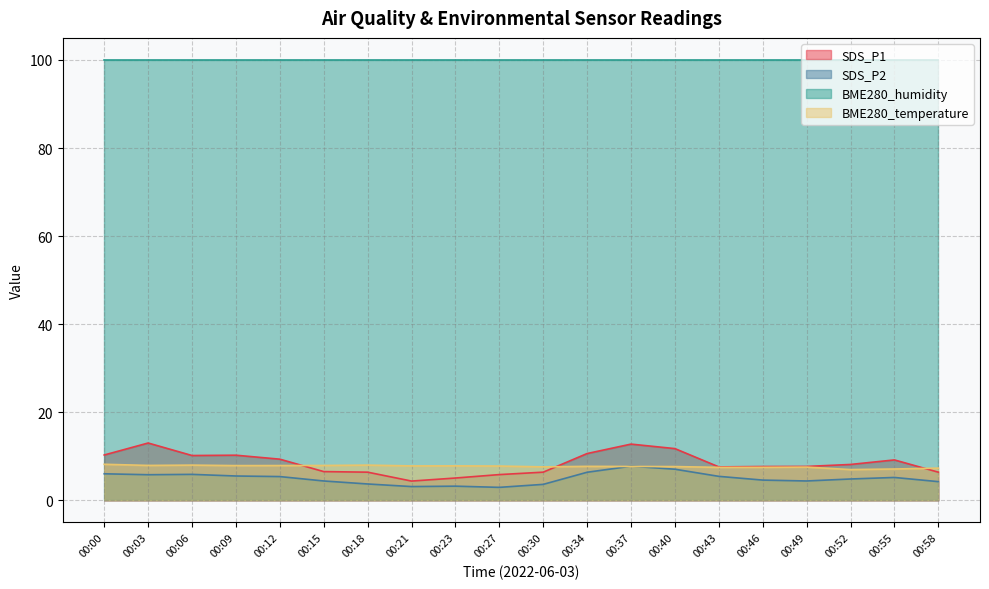

At how many categories does at least one series exceed 3?

20